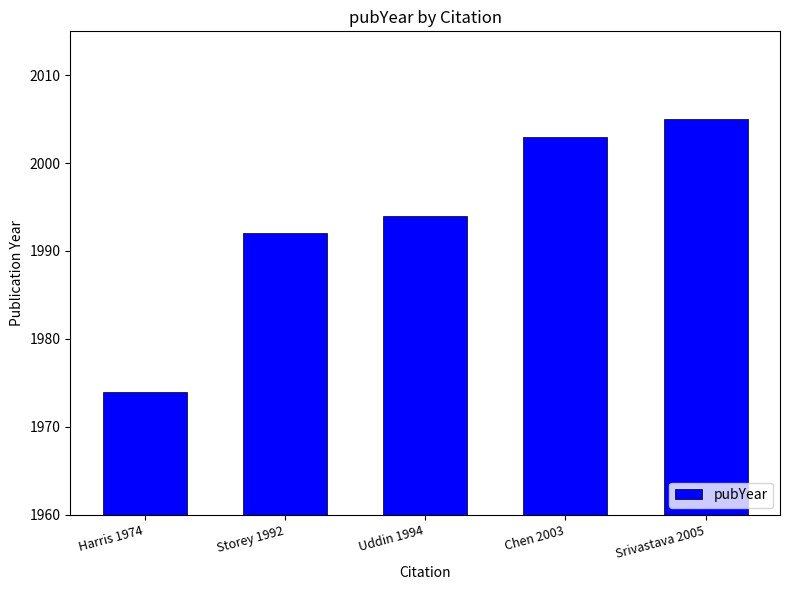

Are the bars horizontal?

No